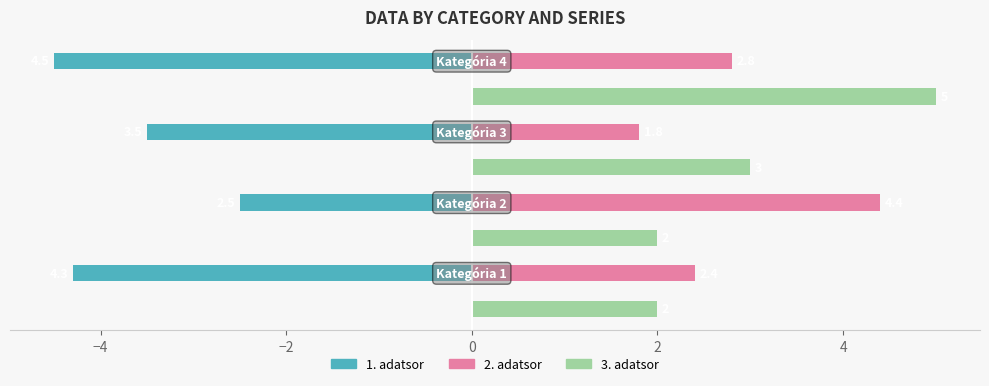

Which series has the widest spread of values?

3. adatsor